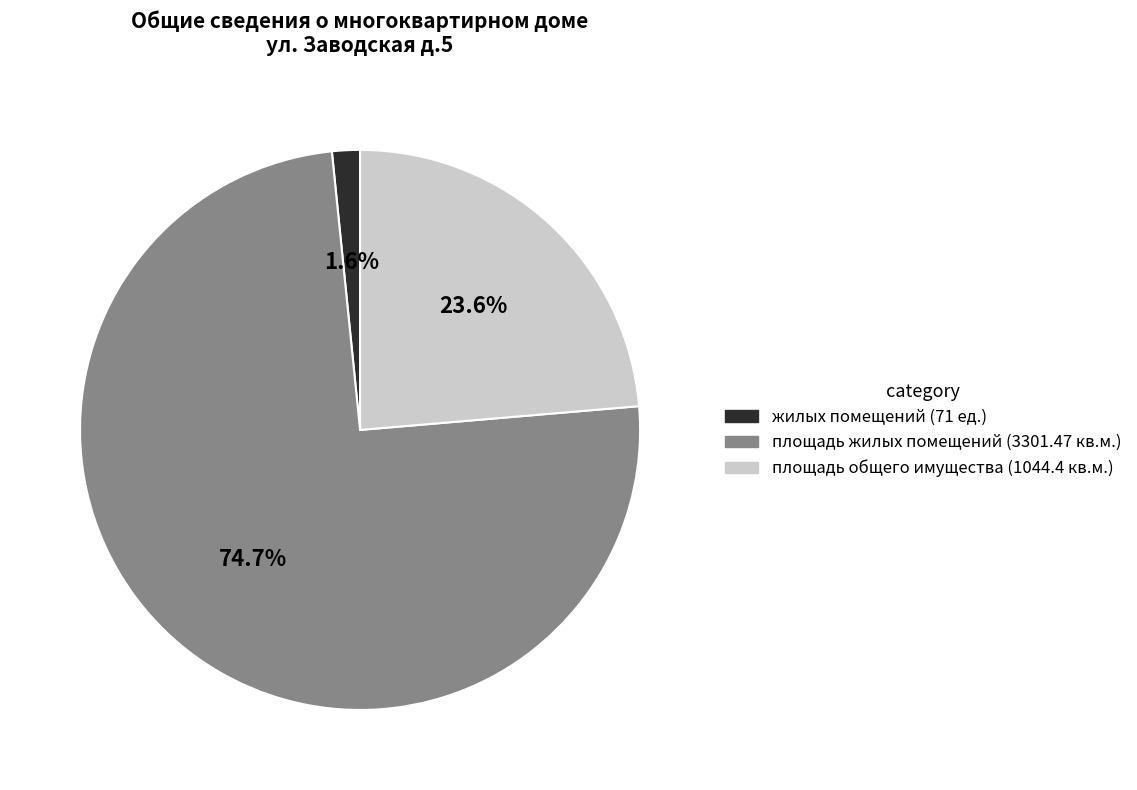

Does any single category account for the majority?

Yes